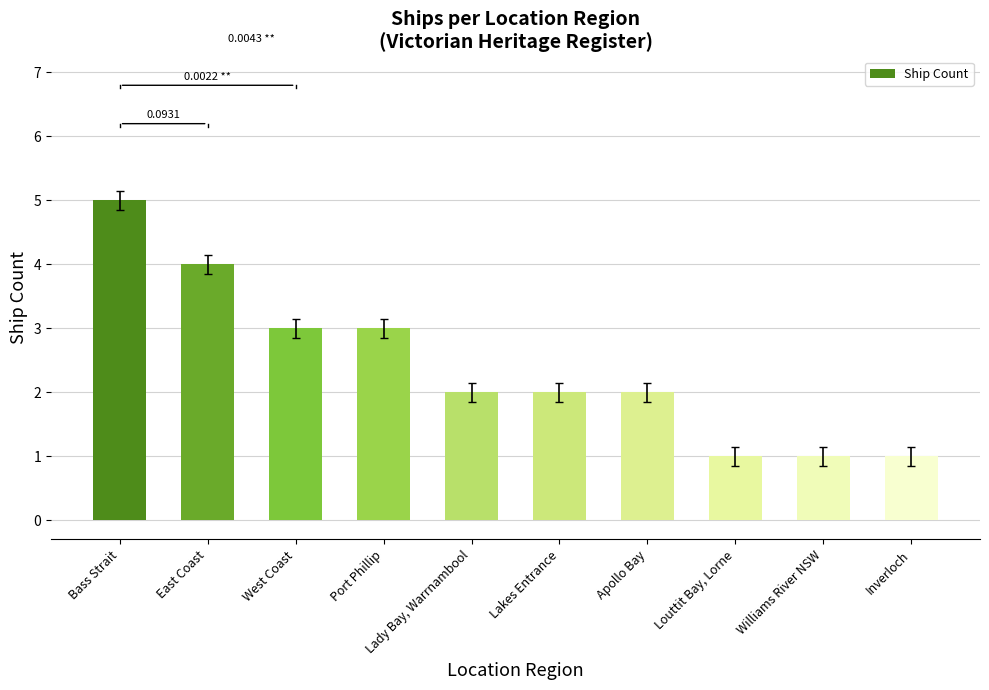

Which category has the highest value across all series?

Bass Strait